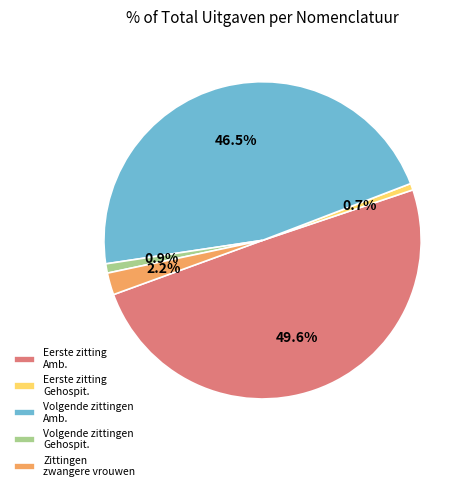

Does Volgende zittingen Amb. account for over 50% of the chart?

No